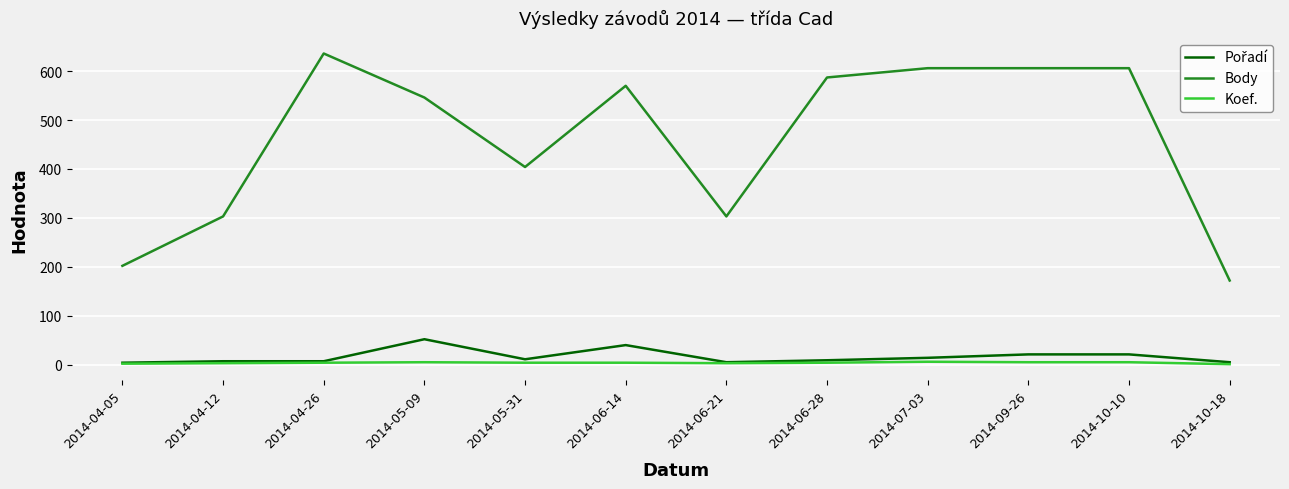

What position from the left is 2014-06-14?

6